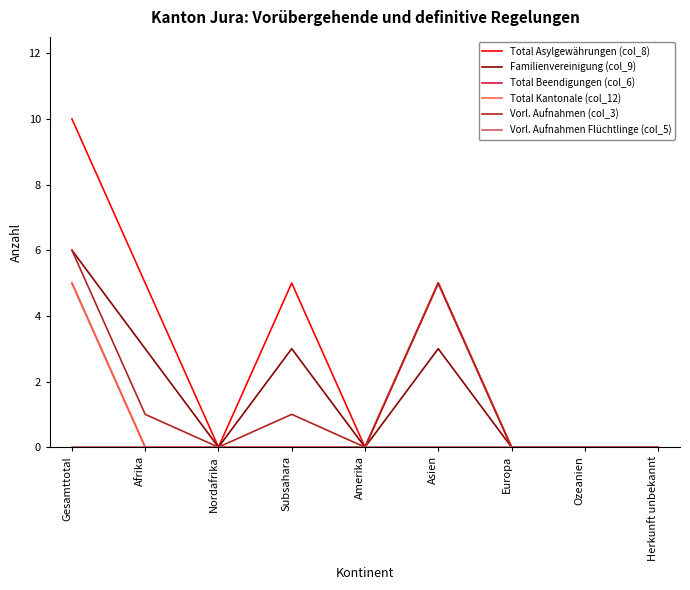

What is the greatest value displayed?

10